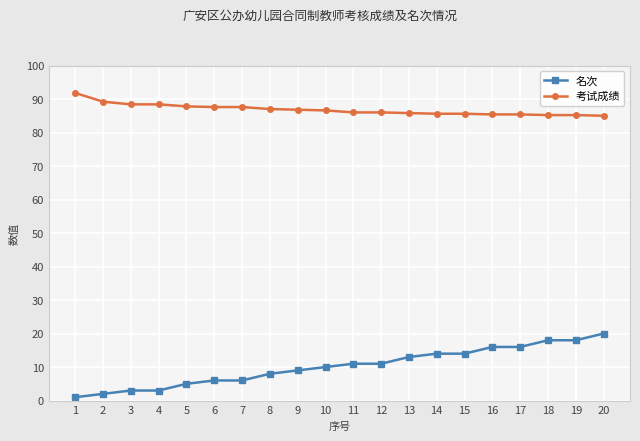

What is the minimum value for 考试成绩?

85.0